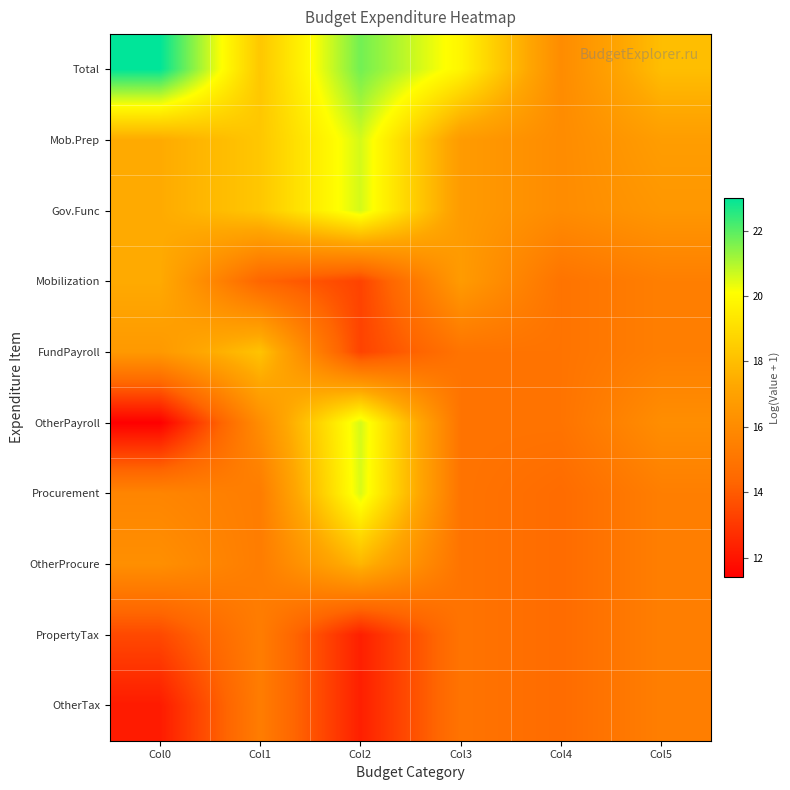

Reading left to right, transcribe all the data shown in this chart.

Total: Col0=23.0	Col1=18.3	Col2=21.7	Col3=19.8	Col4=16.0	Col5=18.0
Mob.Prep: Col0=17.4	Col1=18.3	Col2=20.6	Col3=16.7	Col4=16.0	Col5=16.8
Gov.Func: Col0=17.4	Col1=18.3	Col2=20.6	Col3=16.7	Col4=16.0	Col5=16.5
Mobilization: Col0=17.4	Col1=14.3	Col2=13.3	Col3=16.7	Col4=14.9	Col5=15.4
FundPayroll: Col0=16.6	Col1=18.2	Col2=13.3	Col3=14.9	Col4=14.9	Col5=15.4
OtherPayroll: Col0=11.4	Col1=16.1	Col2=20.6	Col3=14.9	Col4=14.9	Col5=16.1
Procurement: Col0=15.7	Col1=15.3	Col2=20.5	Col3=14.9	Col4=14.6	Col5=15.4
OtherProcure: Col0=16.2	Col1=15.3	Col2=17.7	Col3=14.9	Col4=14.6	Col5=15.4
PropertyTax: Col0=13.5	Col1=15.3	Col2=12.3	Col3=14.9	Col4=14.6	Col5=15.4
OtherTax: Col0=12.2	Col1=15.3	Col2=12.3	Col3=14.9	Col4=14.6	Col5=15.4